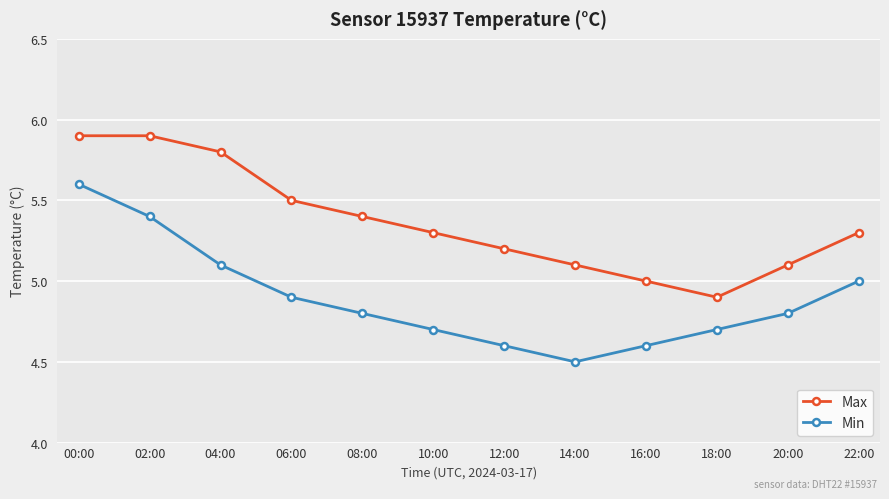

True or false: Min and Max intersect in this chart.

False